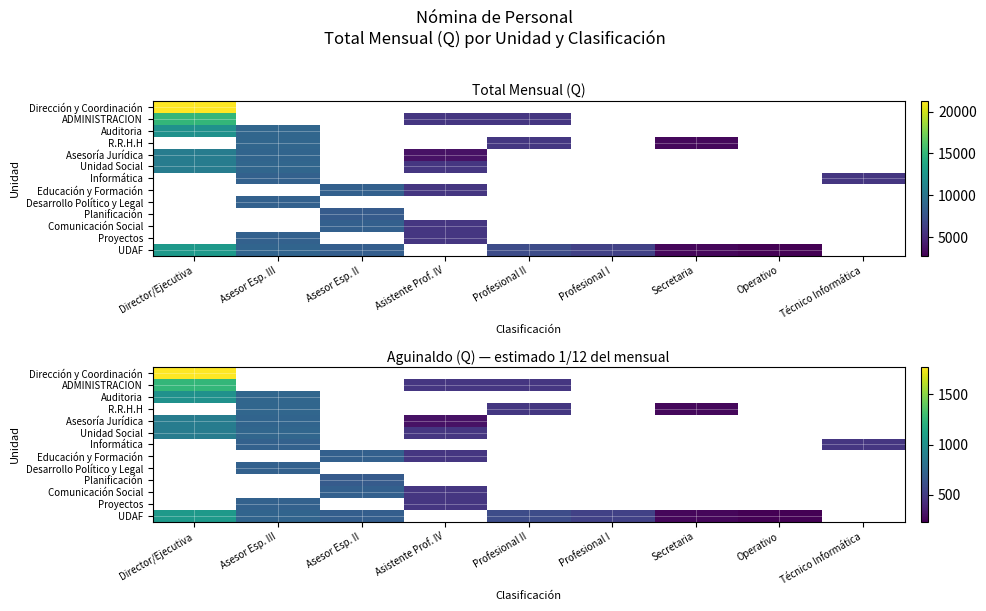

Which category has the highest value across all series?

Director/Ejecutiva